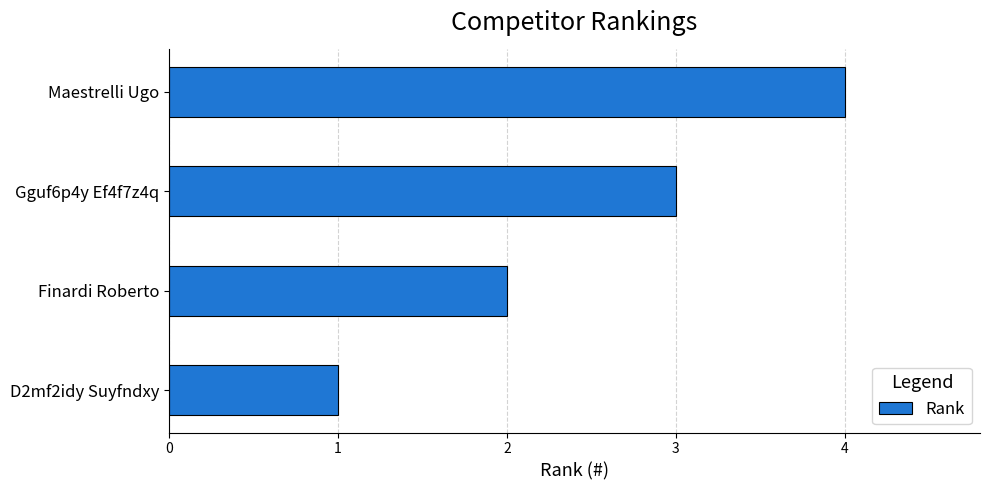

What is the difference between the maximum and minimum values?

3